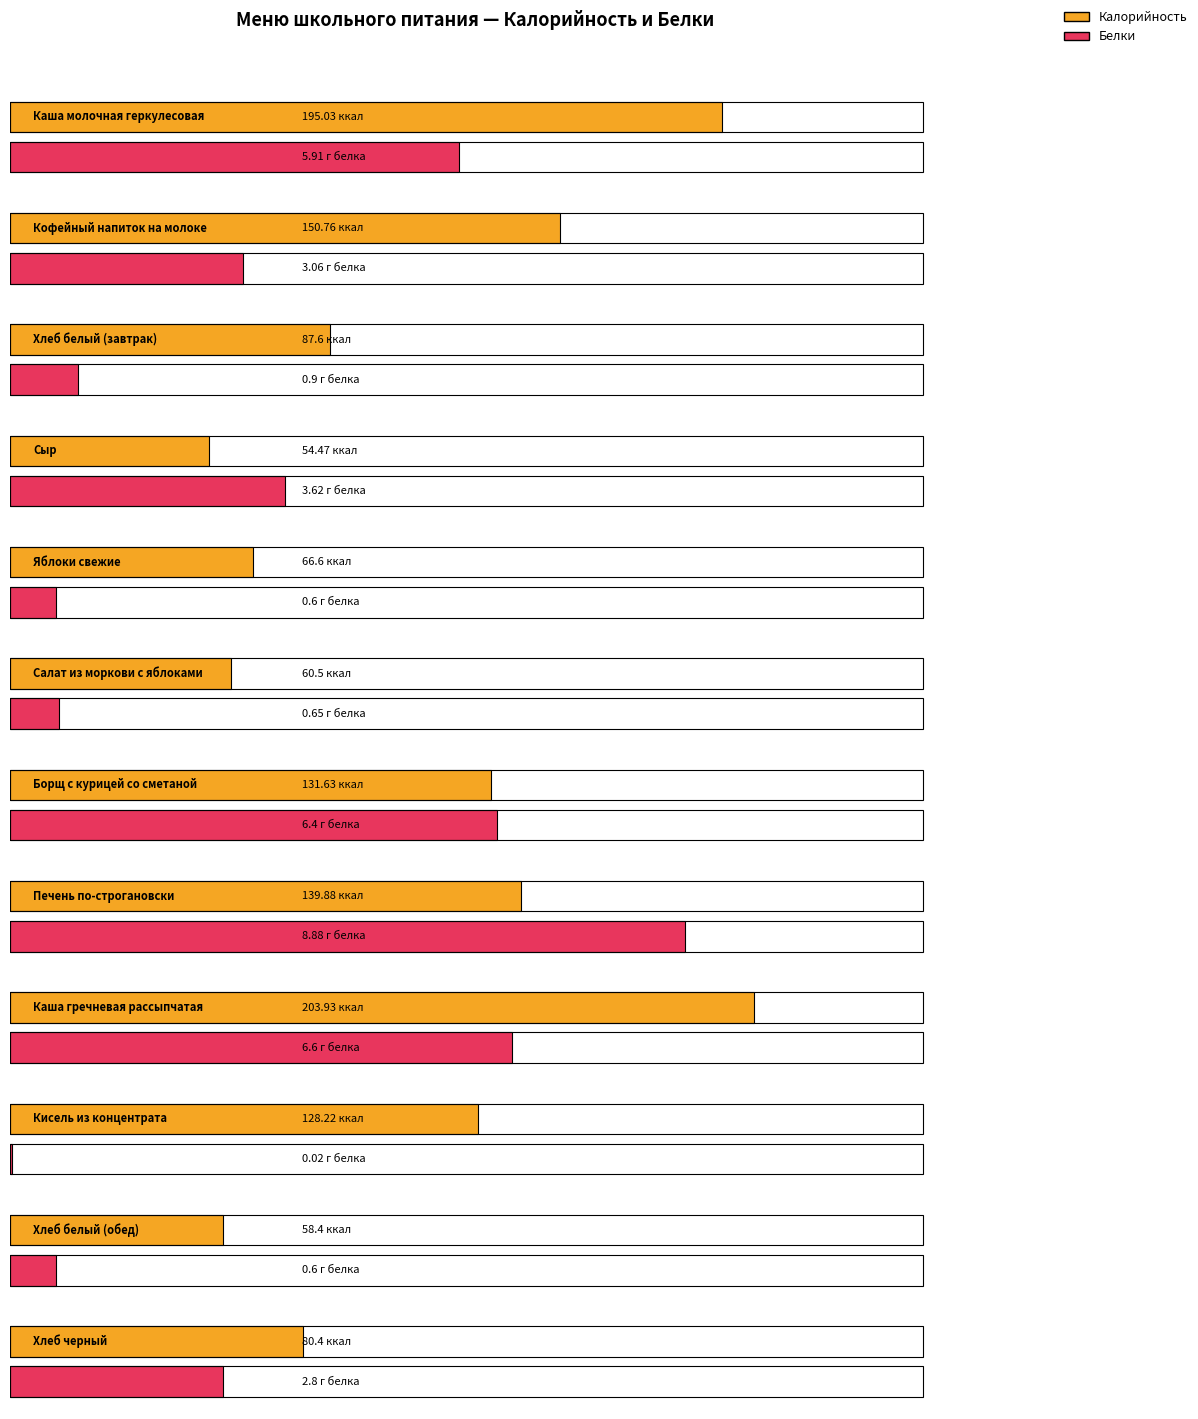

What value does the Белки series have at Хлеб черный?

2.8